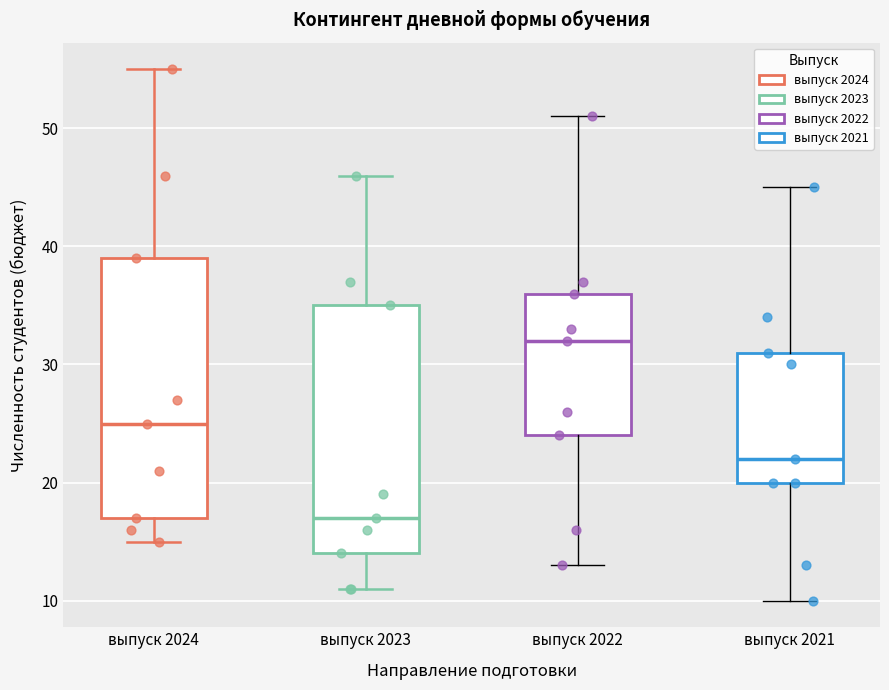

Reading left to right, read every box against the y-axis: the position of its median line, the range the box covers, and the ends of its whiskers. The values are not printed on the chart, so give them approximately, as read against the axis.

выпуск 2024: median 25, box 17 to 39, whiskers 15 to 55
выпуск 2023: median 17, box 14 to 35, whiskers 11 to 46
выпуск 2022: median 32, box 24 to 36, whiskers 13 to 51
выпуск 2021: median 22, box 20 to 31, whiskers 10 to 45